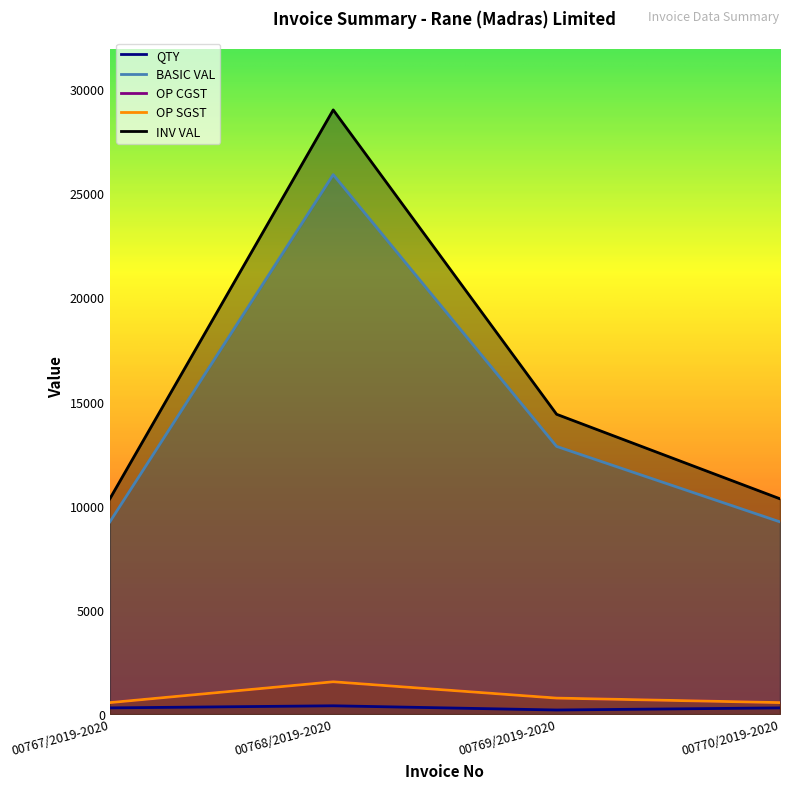

True or false: QTY and BASIC VAL cross at least once.

False